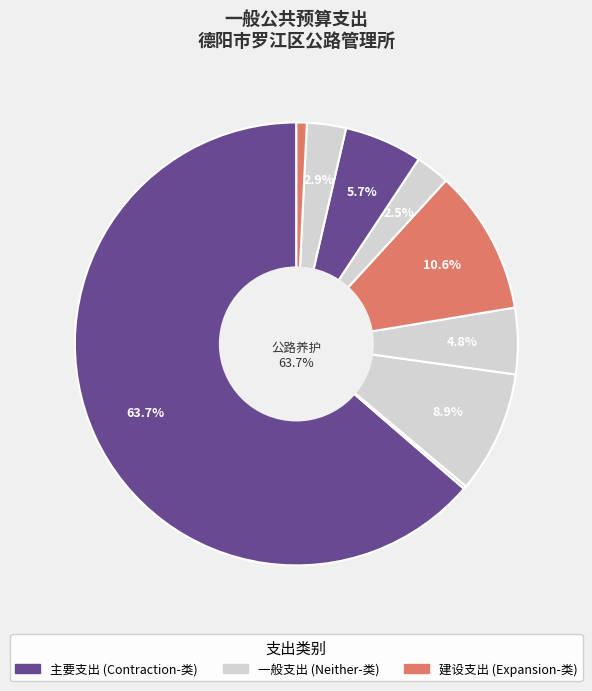

Which has a higher value, 其他行政事业单位养老支出 or 农村道路建设?

农村道路建设